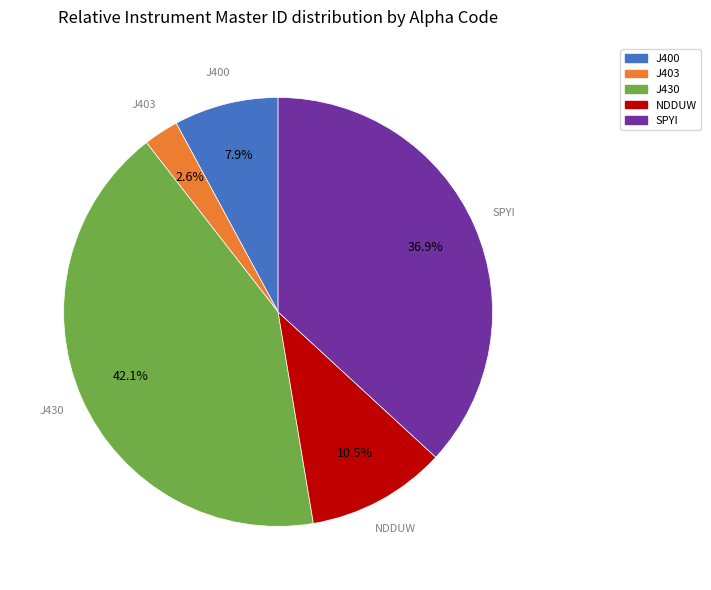

Does any single category account for the majority?

No